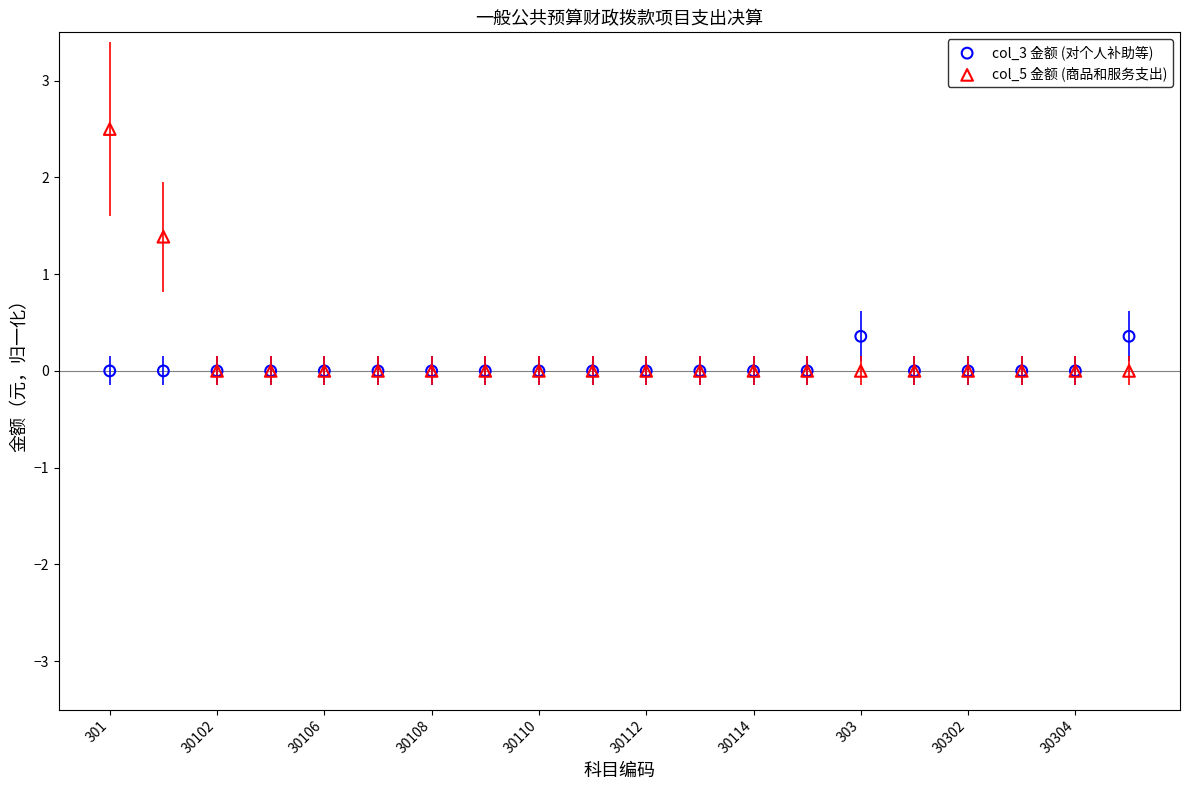

Which series reaches the maximum Y coordinate?

col_5 金额 (商品和服务支出)